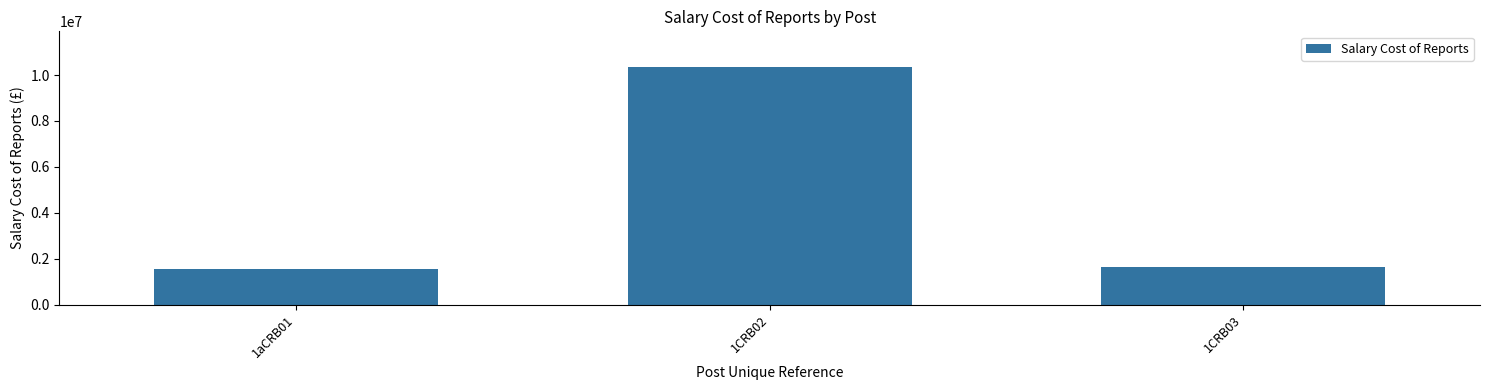

Are the bars horizontal?

No